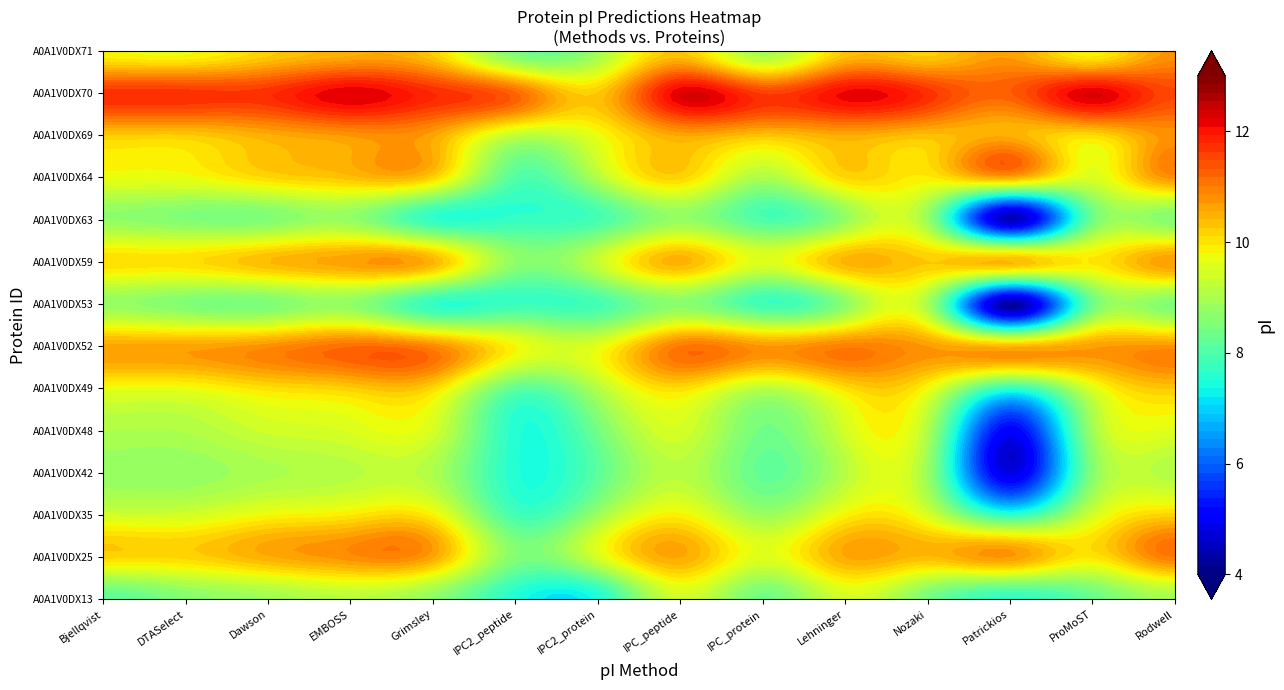

List the series in order of their peak value, highest first.

ProMoST, EMBOSS, IPC_peptide, Lehninger, Grimsley, Dawson, Nozaki, Bjellqvist, DTASelect, IPC_protein, Rodwell, Patrickios, IPC2_peptide, IPC2_protein